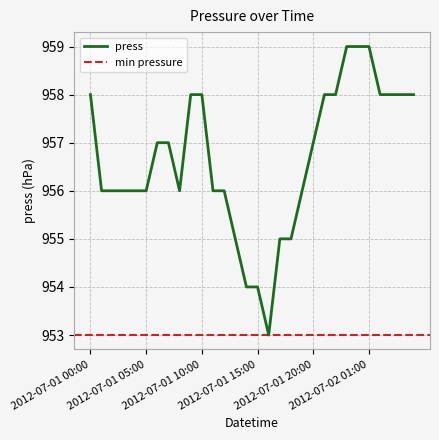

How many values are below 957?

15